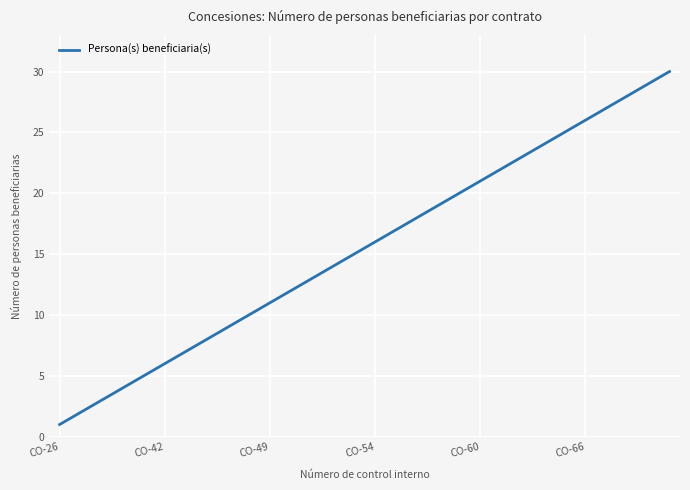

What is the difference between the maximum and minimum values?

29